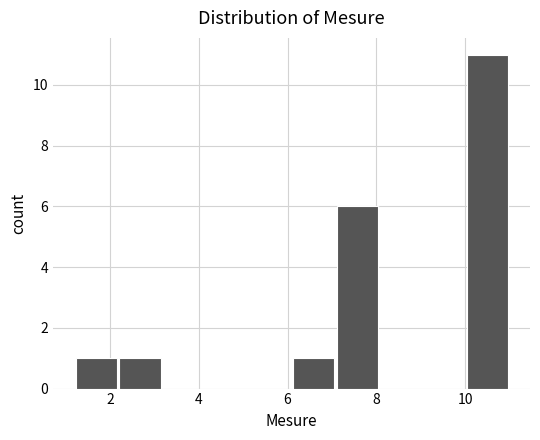

Reading left to right, transcribe this chart: for each bar, give the range it covers on the x-axis and its height. Neither the bar edges nor the heights are printed on the chart, so give them approximately, as read against the axes.

1.20 to 2.18: 1
2.18 to 3.16: 1
3.16 to 4.14: 0
4.14 to 5.12: 0
5.12 to 6.10: 0
6.10 to 7.08: 1
7.08 to 8.06: 6
8.06 to 9.04: 0
9.04 to 10.02: 0
10.02 to 11.00: 11